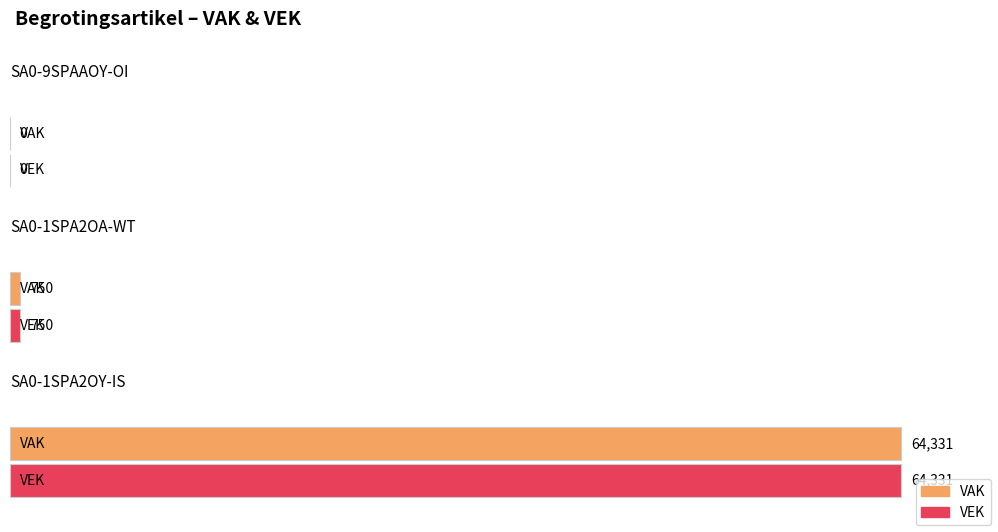

What is the average value of the VAK series?

21694